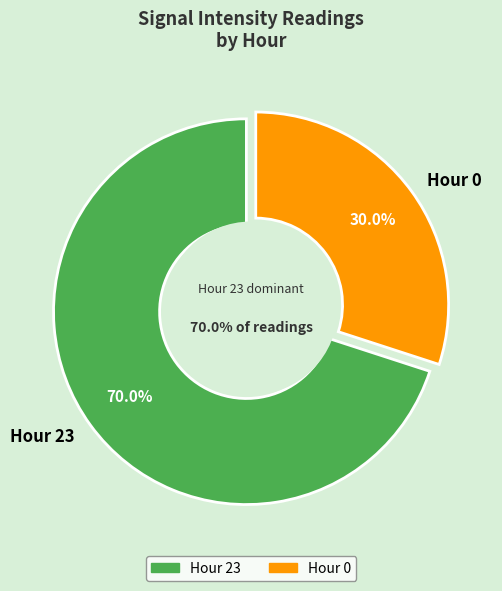

To the nearest percent, what is the average slice percentage?

50%